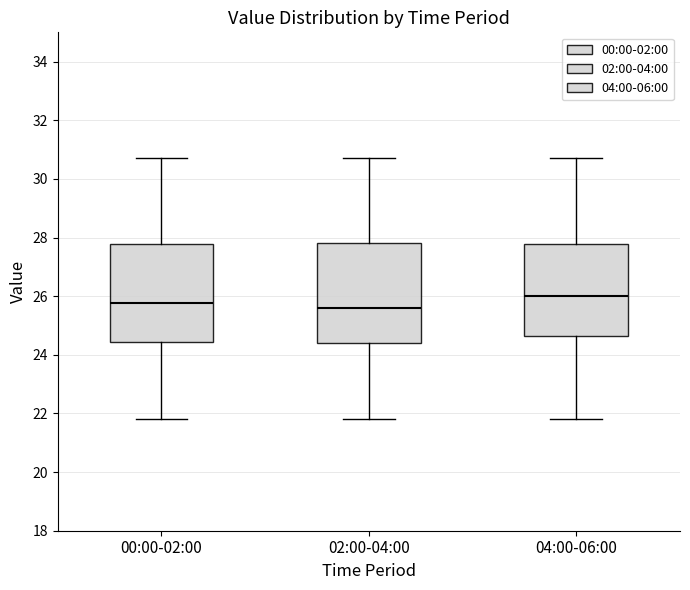

Which box has the highest median line?

04:00-06:00